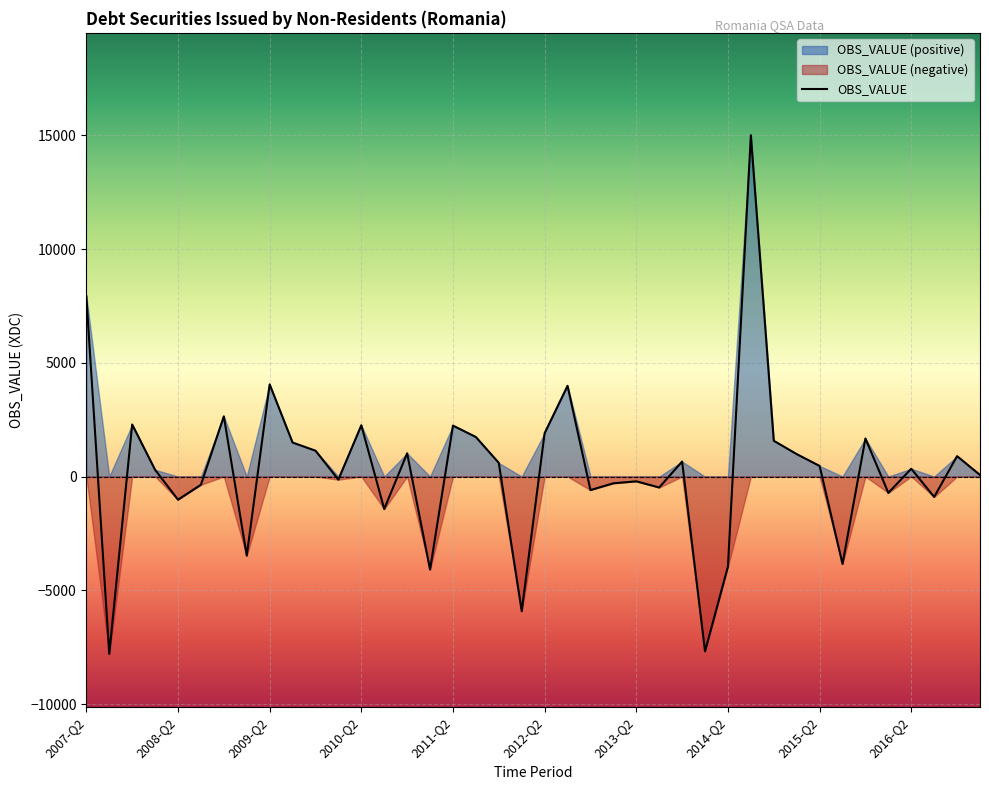

Where is the first local maximum?

2007-Q4